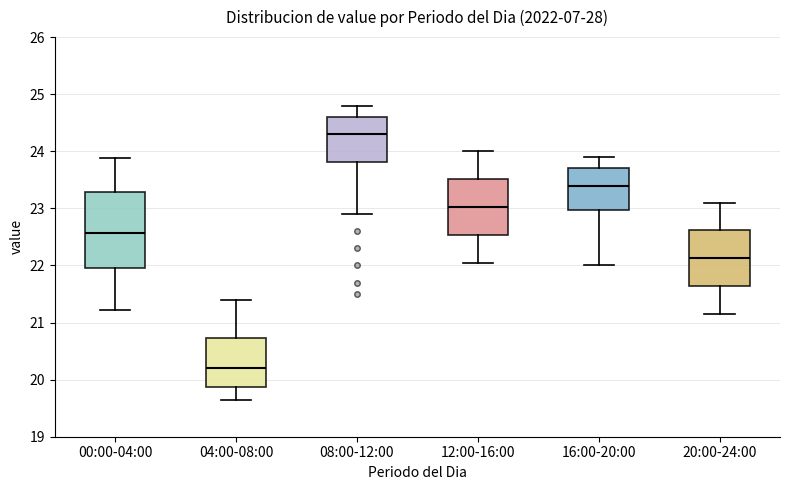

Reading left to right, read every box against the y-axis: the position of its median line, the range the box covers, and the ends of its whiskers. The values are not printed on the chart, so give them approximately, as read against the axis.

00:00-04:00: median 22.6, box 22.0 to 23.3, whiskers 21.2 to 23.9
04:00-08:00: median 20.2, box 19.9 to 20.7, whiskers 19.7 to 21.4
08:00-12:00: median 24.3, box 23.8 to 24.6, whiskers 22.9 to 24.8
12:00-16:00: median 23.0, box 22.5 to 23.5, whiskers 22.1 to 24.0
16:00-20:00: median 23.4, box 23.0 to 23.7, whiskers 22.0 to 23.9
20:00-24:00: median 22.1, box 21.6 to 22.6, whiskers 21.2 to 23.1